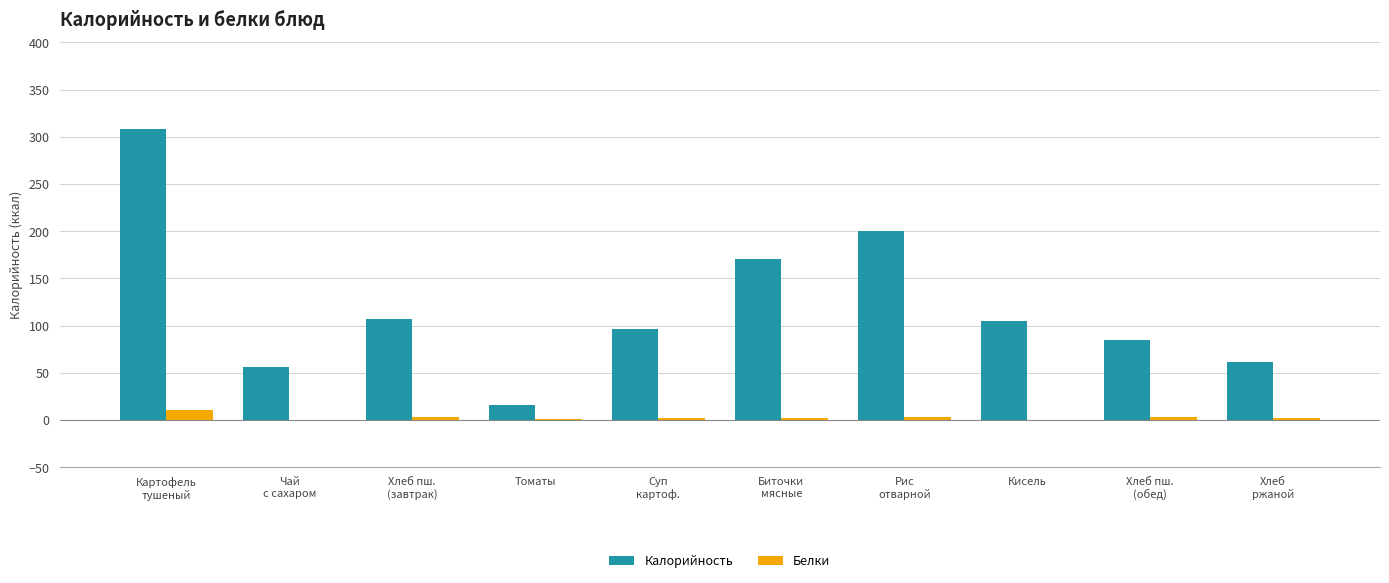

What is the sum of all Белки values?

28.1